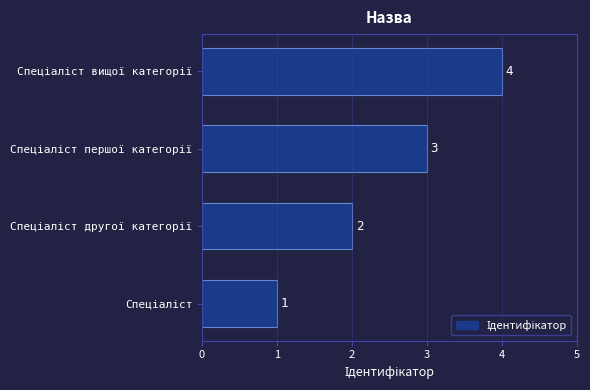

How many values are between 2 and 4?

3